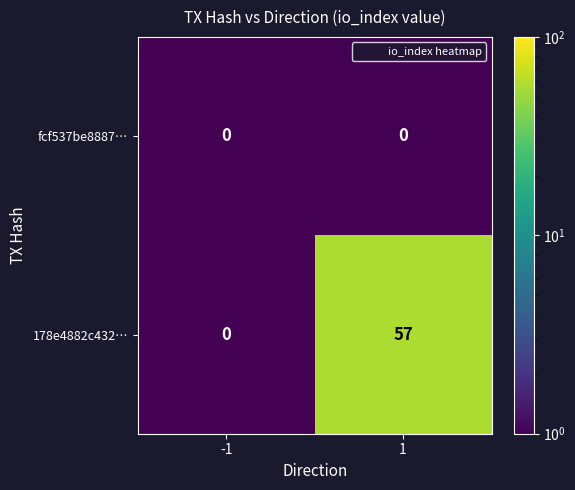

Reading right to left, transcribe all the data shown in this chart.

fcf537be8887…: 0	0
178e4882c432…: 57	0